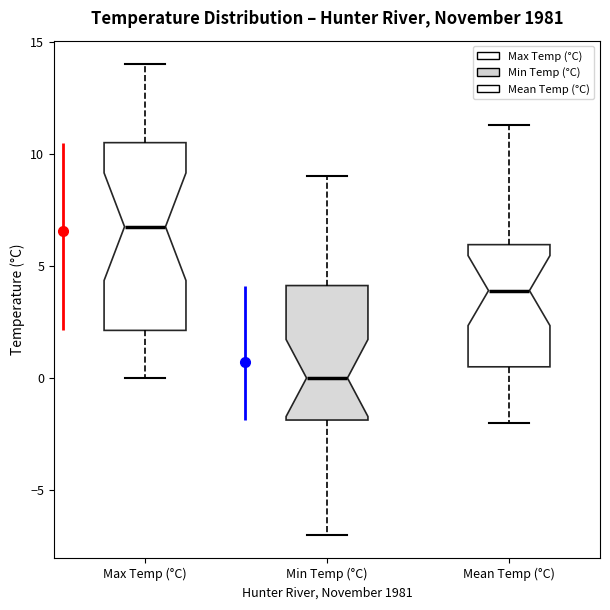

Reading left to right, transcribe this box plot: for each box, give where its median line is, the range the box spans, and where its two whiskers end, as read against the y-axis. The values are not printed on the chart, so give them approximately, as read against the axis.

Max Temp (°C): median 7.0, box 2.0 to 10.5, whiskers 0.0 to 14.0
Min Temp (°C): median 0.0, box -2.0 to 4.0, whiskers -7.0 to 9.0
Mean Temp (°C): median 4.0, box 0.5 to 6.0, whiskers -2.0 to 11.5